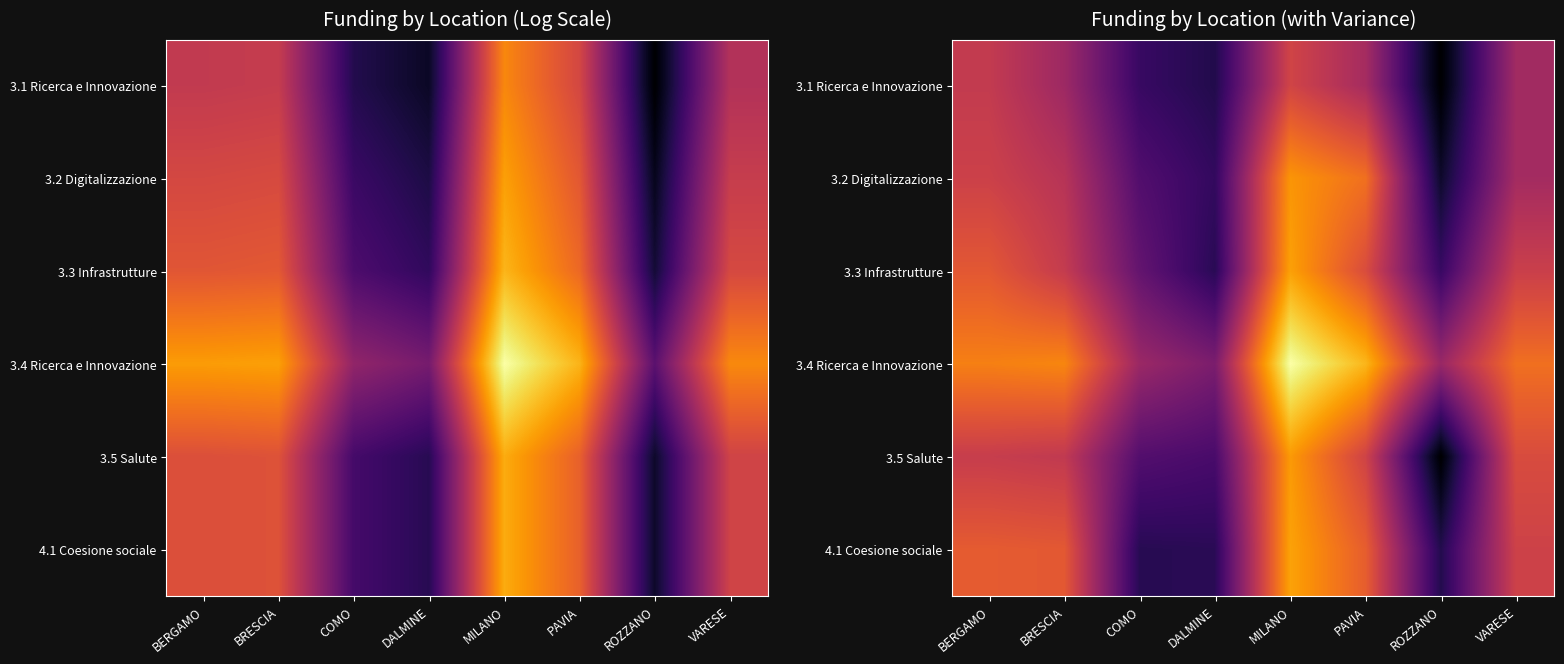

At which label does 3.3 Infrastrutture reach its peak?

MILANO